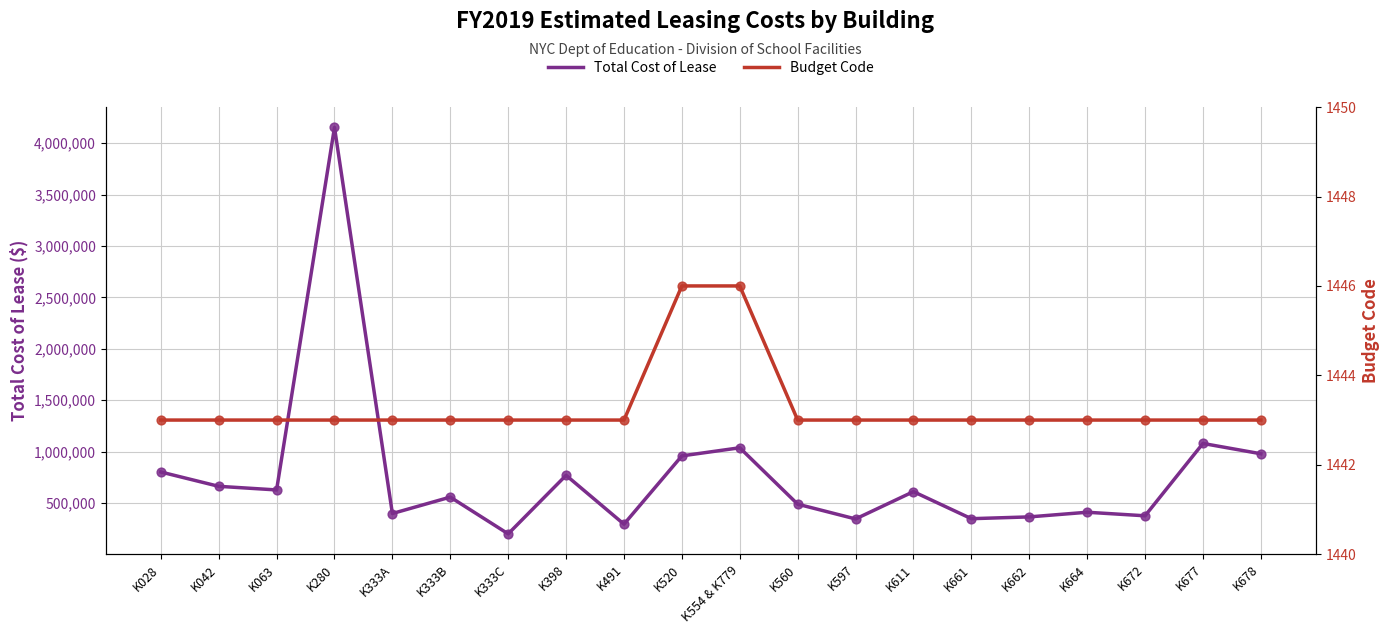

Is the value of Budget Code at K611 greater than the value of Total Cost of Lease at K398?

No